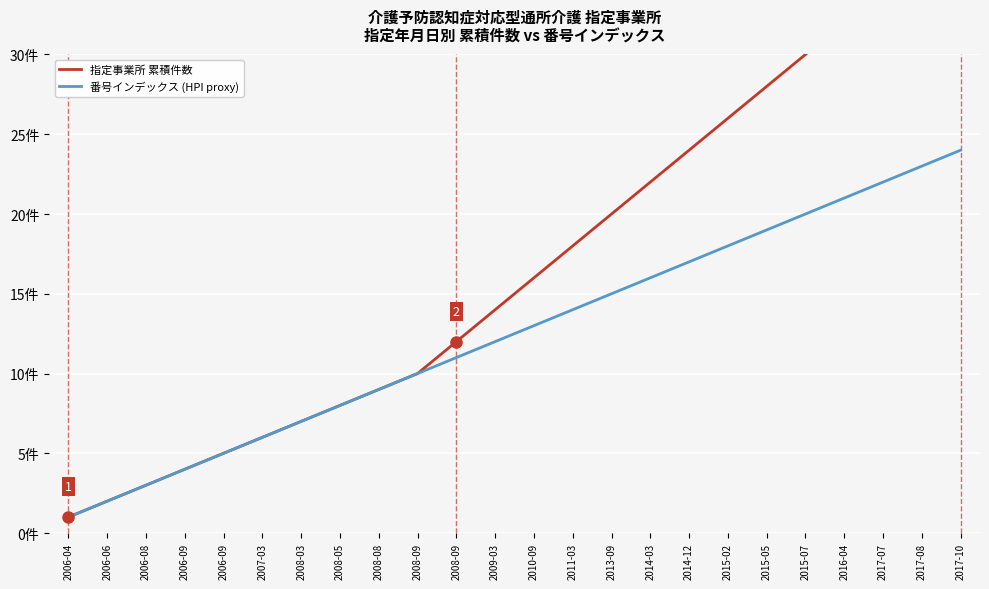

What is the average value of the 指定事業所 累積件数 series?

17